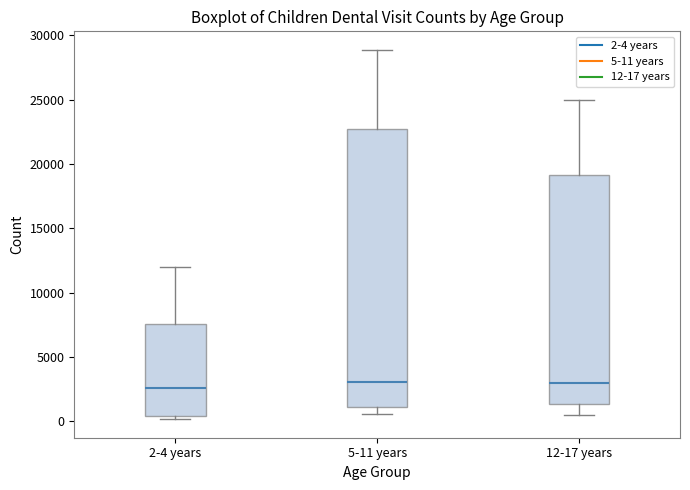

Reading left to right, read every box against the y-axis: the position of its median line, the range the box covers, and the ends of its whiskers. The values are not printed on the chart, so give them approximately, as read against the axis.

2-4 years: median 2500, box 500 to 7500, whiskers 0 to 12000
5-11 years: median 3000, box 1000 to 22500, whiskers 500 to 29000
12-17 years: median 3000, box 1500 to 19000, whiskers 500 to 25000